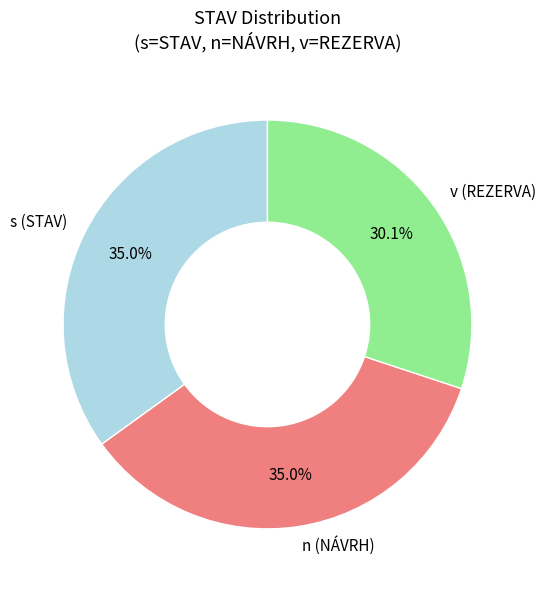

What percentage is NOT represented by s (STAV)?

65.0%